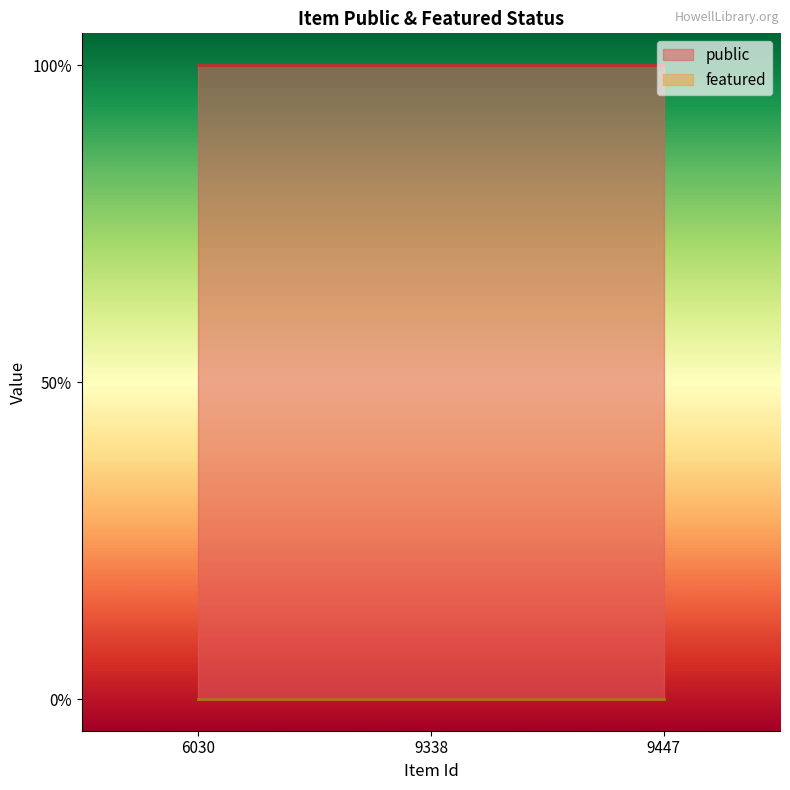

What is the lowest value of the public series?

1